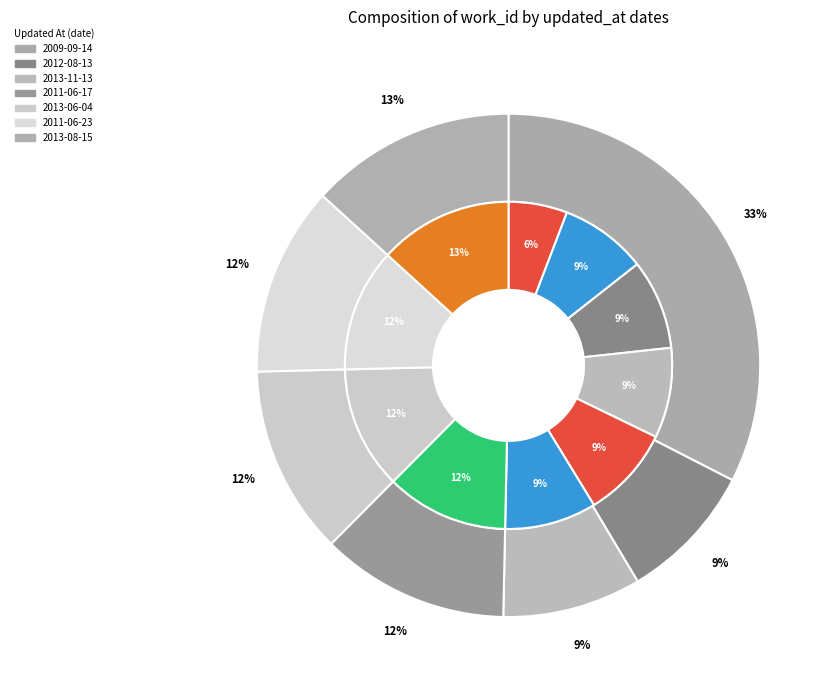

Which slice is the smallest?

2009-09-14